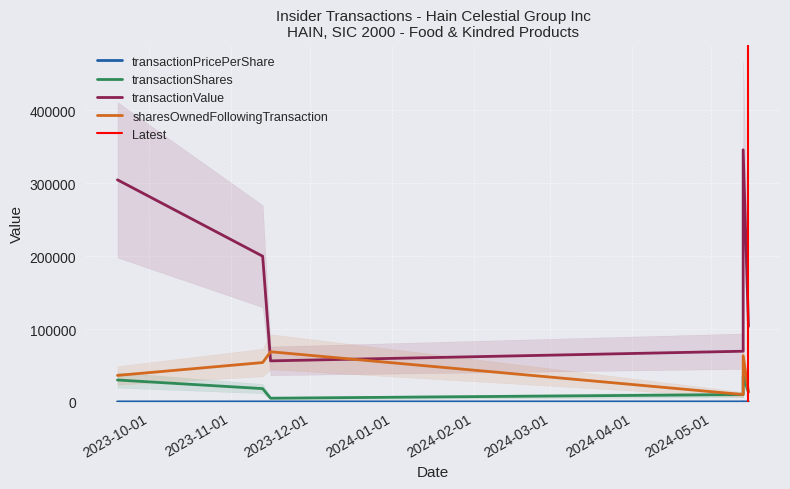

Reading left to right, list all the values displayed in this chart.

transactionPricePerShare: 10.2	11.0	11.2	7.0	9.9	7.7
transactionShares: 30000.0	18175.0	5000.0	10000.0	35000.0	13500.0
transactionValue: 304803.0	199925.0	56250.0	69500.0	346045.0	103478.0
sharesOwnedFollowingTransaction: 36274.0	53957.0	68755.0	10000.0	63309.0	13500.0